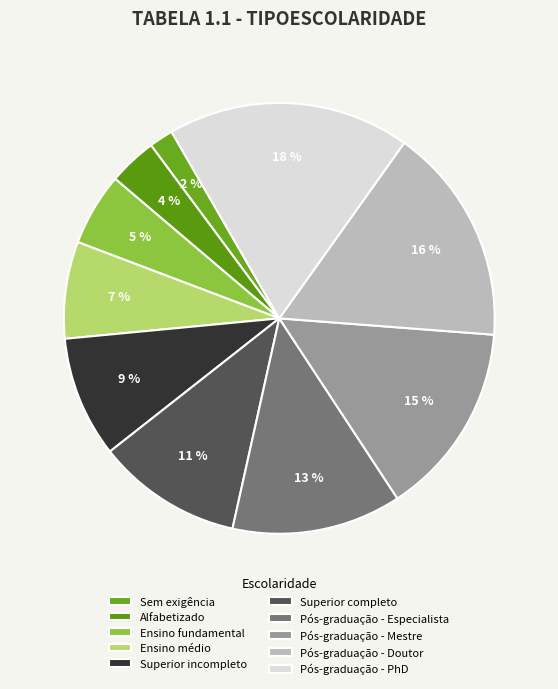

To the nearest percent, what portion does Ensino médio represent?

7%